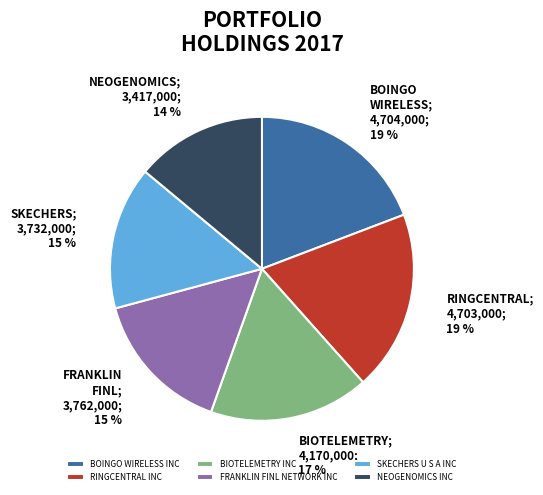

To the nearest percent, what is the average slice percentage?

17%